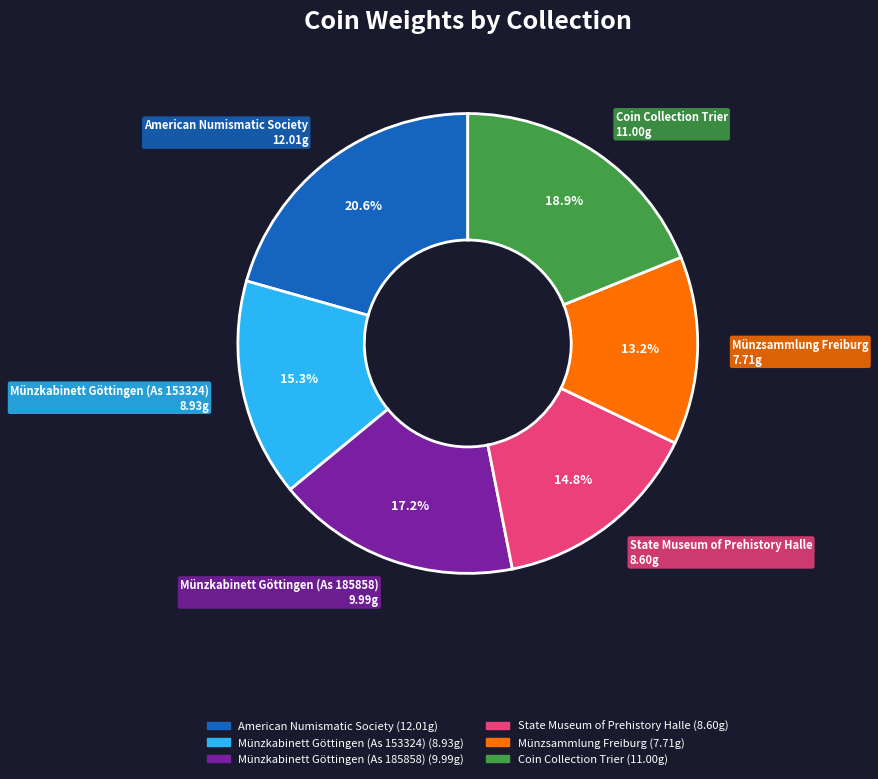

The Münzkabinett Göttingen (As 153324) slice represents 15% of the pie. True or false?

True